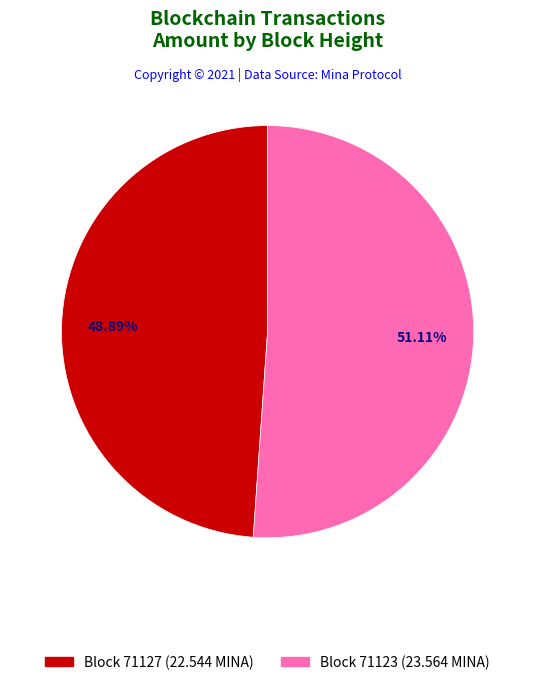

Is there any slice that represents more than half of the pie?

Yes